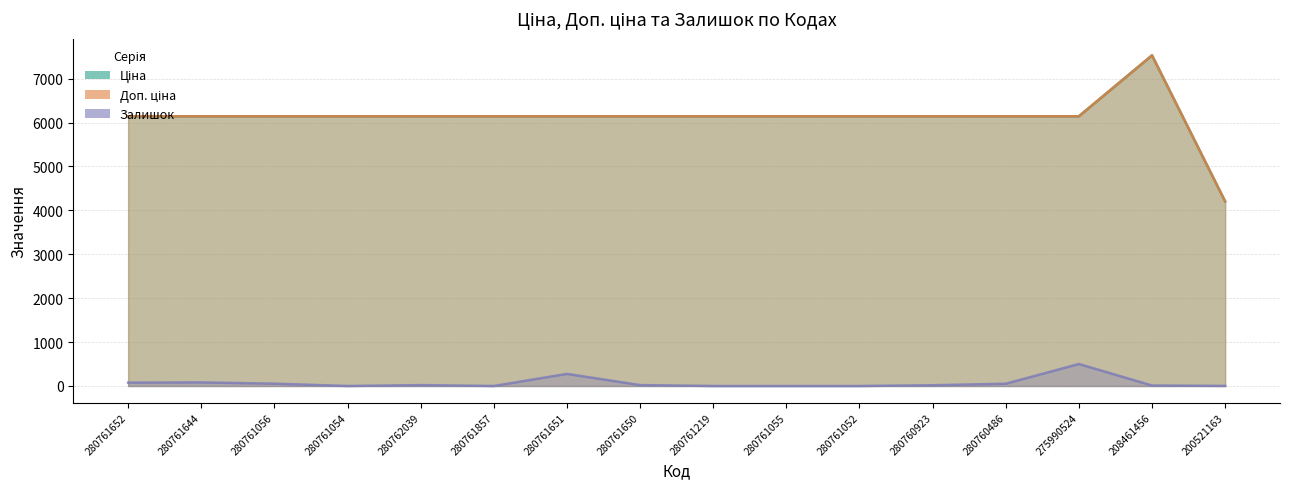

At which category does Залишок reach its first local peak?

280761644